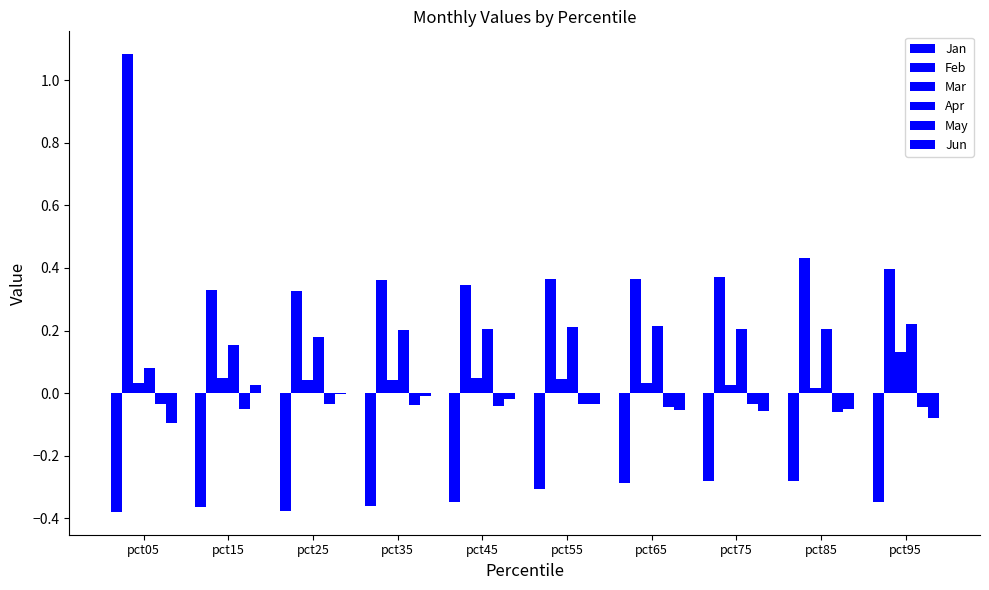

Count the number of data series in this chart.

6